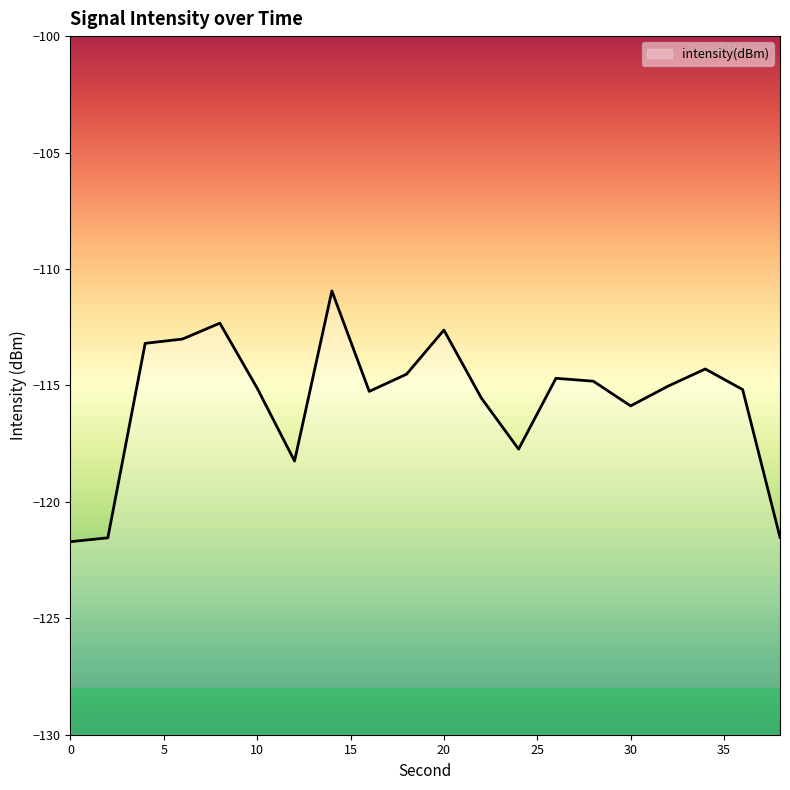

Which category has the highest value across all series?

14